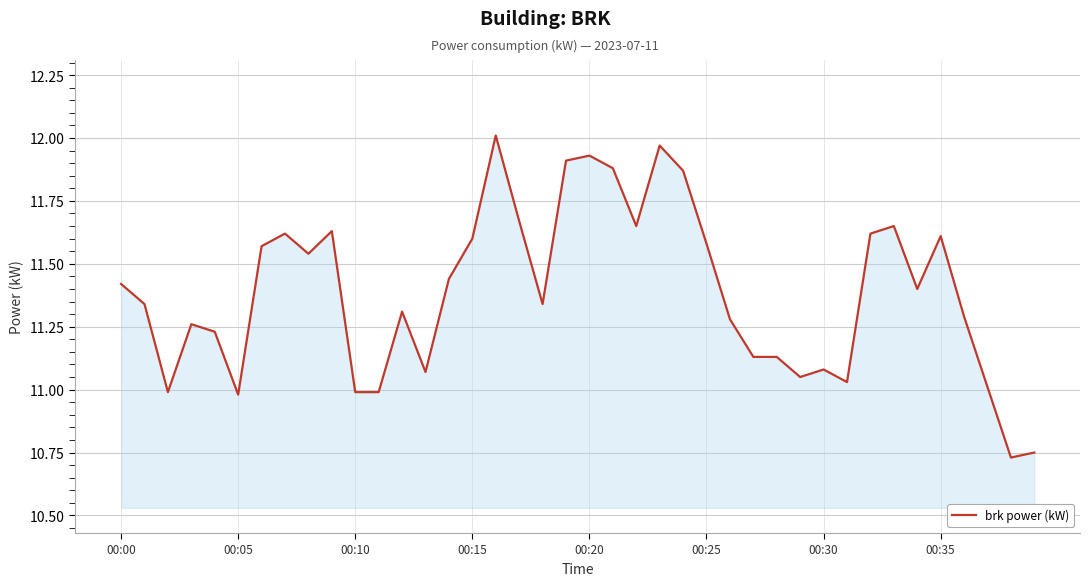

What is the difference between the maximum and minimum values?

1.3